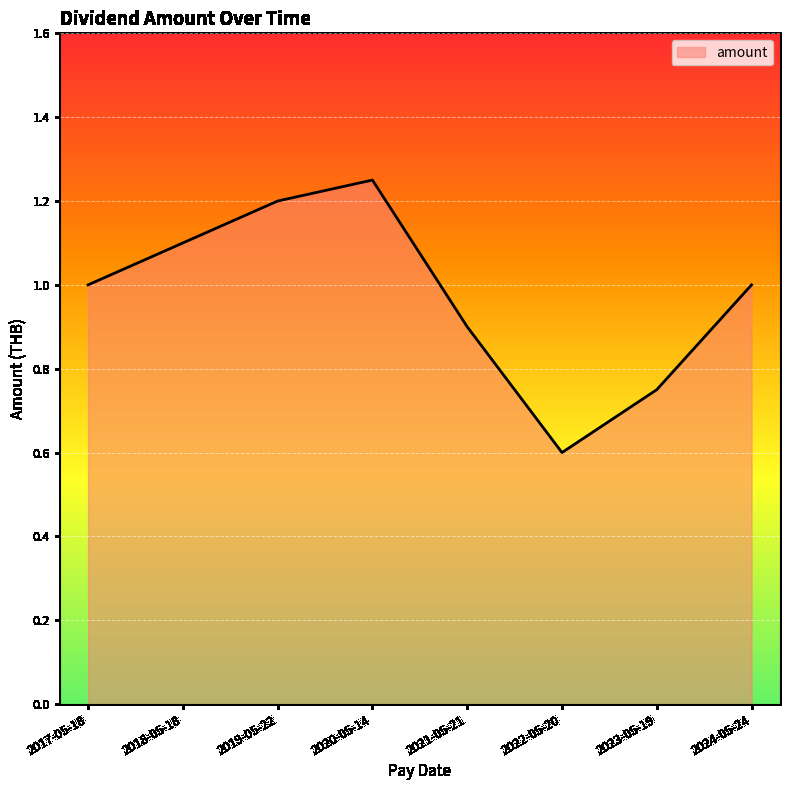

Where is the first local maximum?

2020-05-14